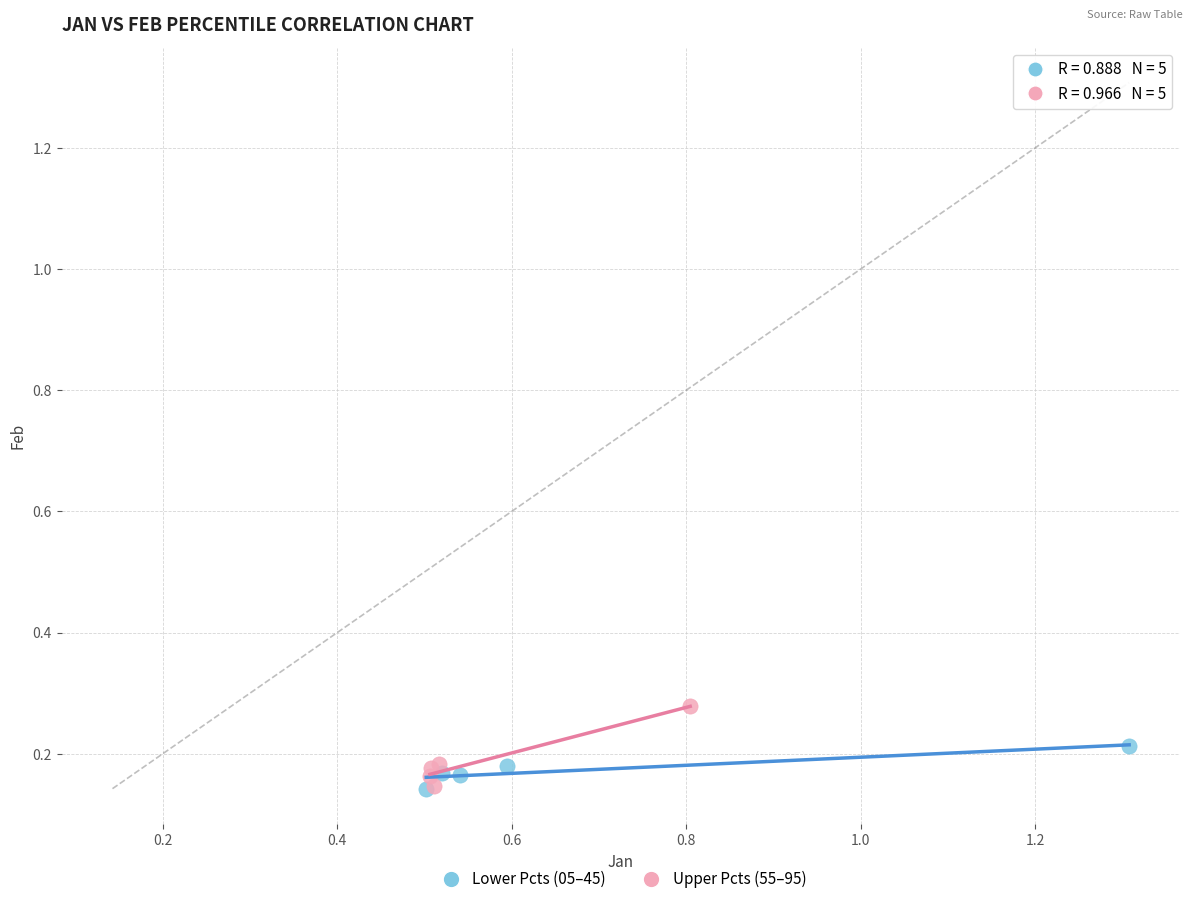

What are all the series names shown in the legend?

Lower Pcts (05–45), Upper Pcts (55–95)